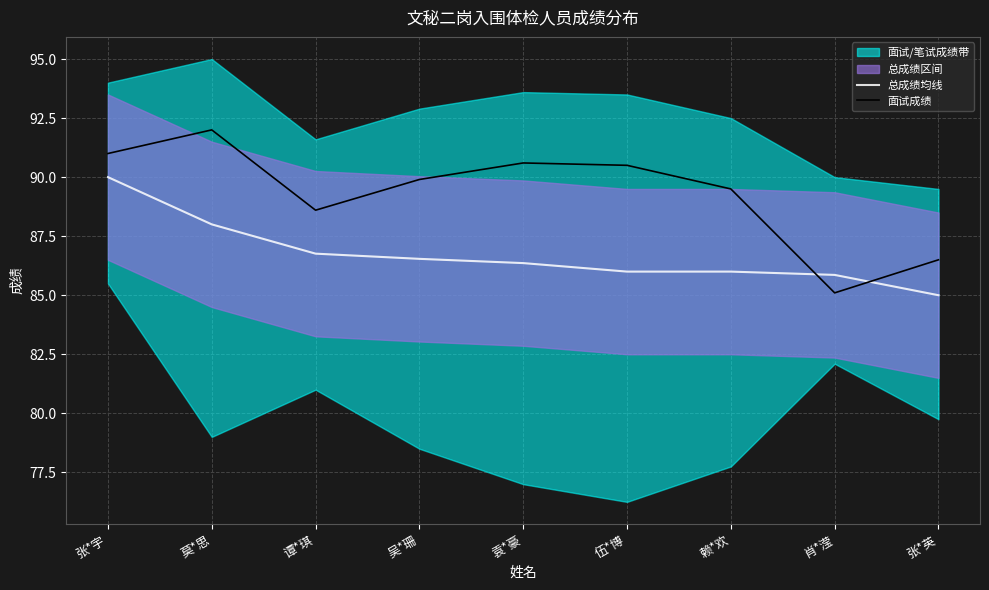

Reading right to left, list all the values displayed in this chart.

总成绩均线: 85.0	85.9	86.0	86.0	86.4	86.5	86.8	88.0	90.0
面试成绩: 86.5	85.1	89.5	90.5	90.6	89.9	88.6	92.0	91.0